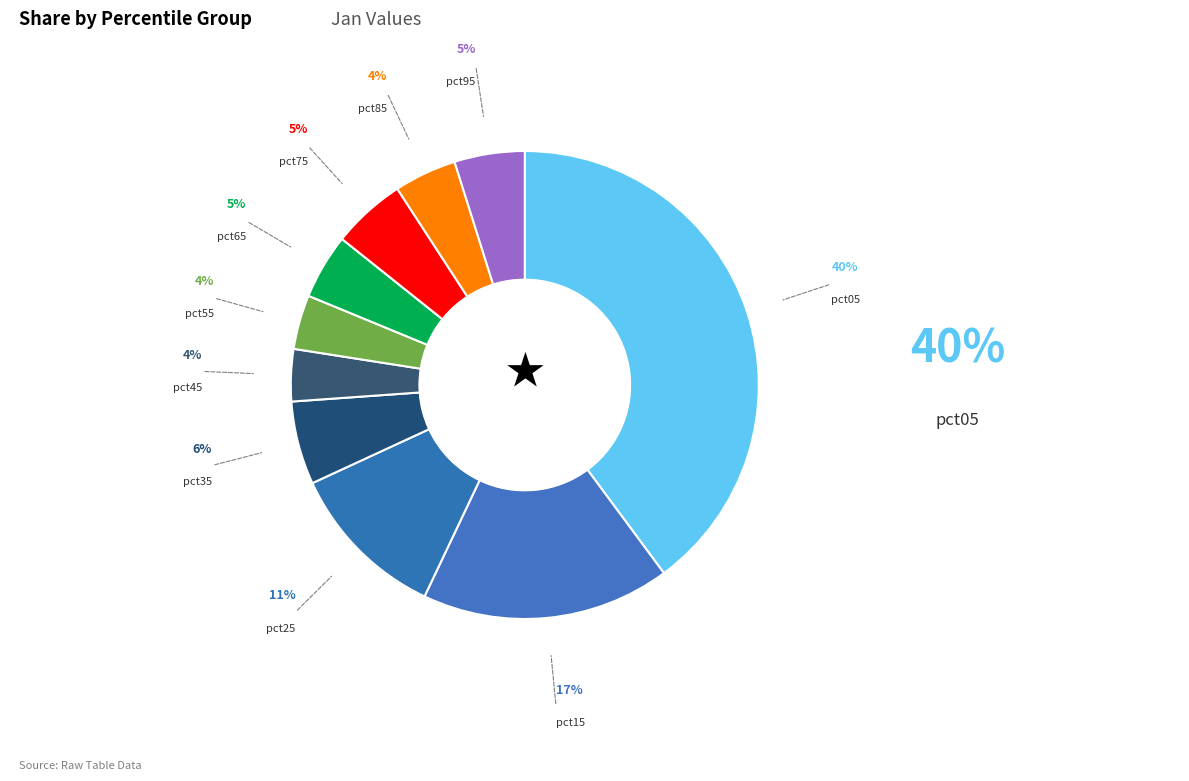

How many segments does this pie chart have?

10